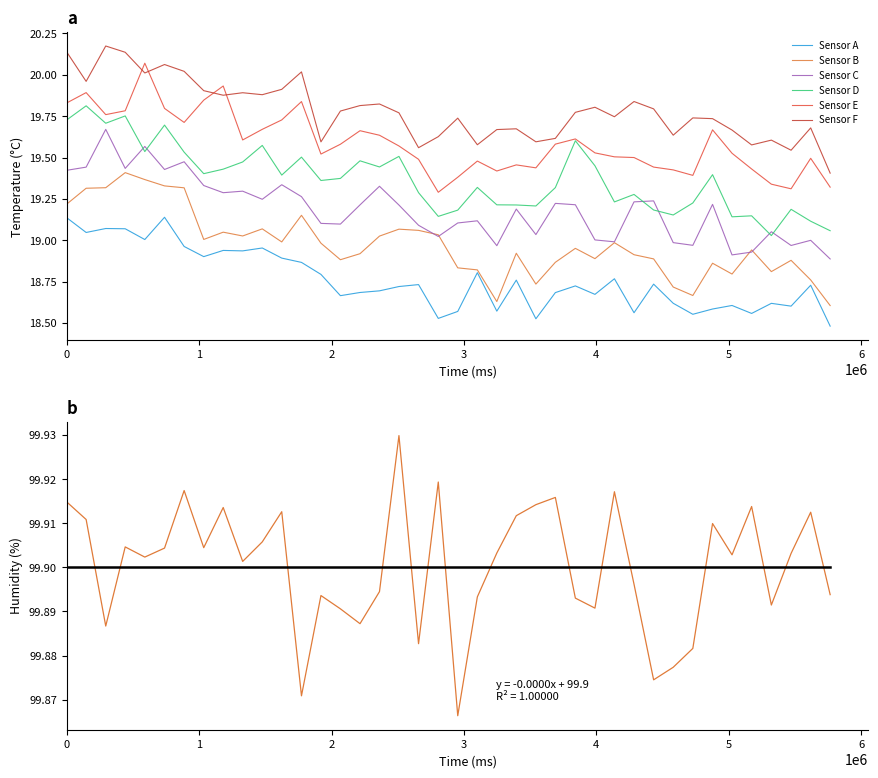

True or false: Sensor F and Sensor A cross at least once.

False